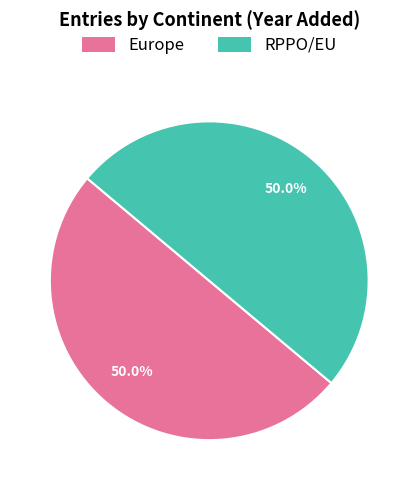

The Europe slice represents 50% of the pie. True or false?

True